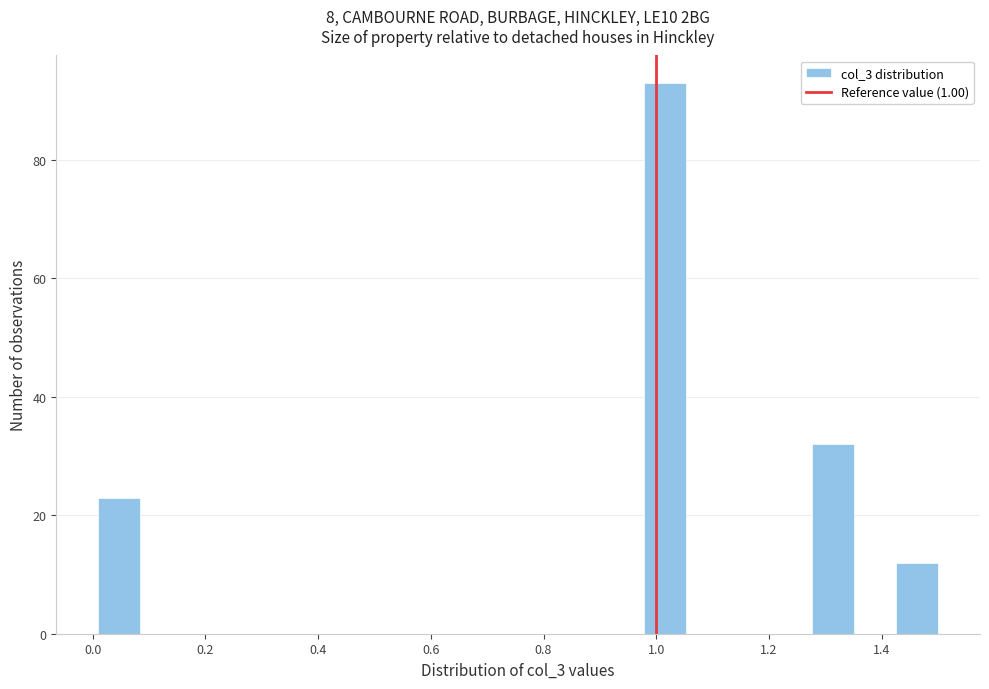

Around what value on the x-axis is the tallest bar? Give the approximate position of its centre, as read against the axis.

1.02